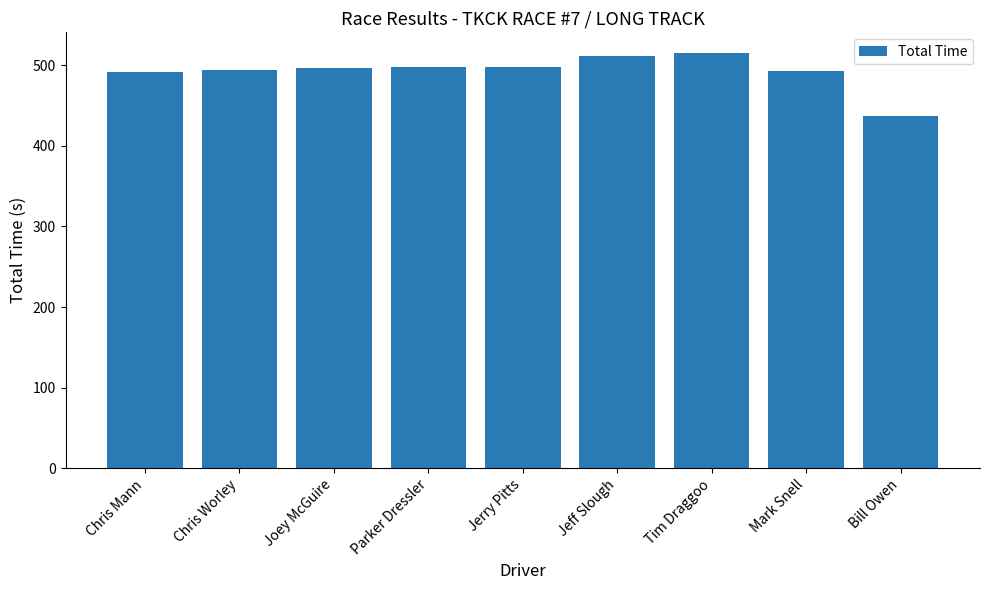

What is the label of the 4th bar from the right?

Jeff Slough